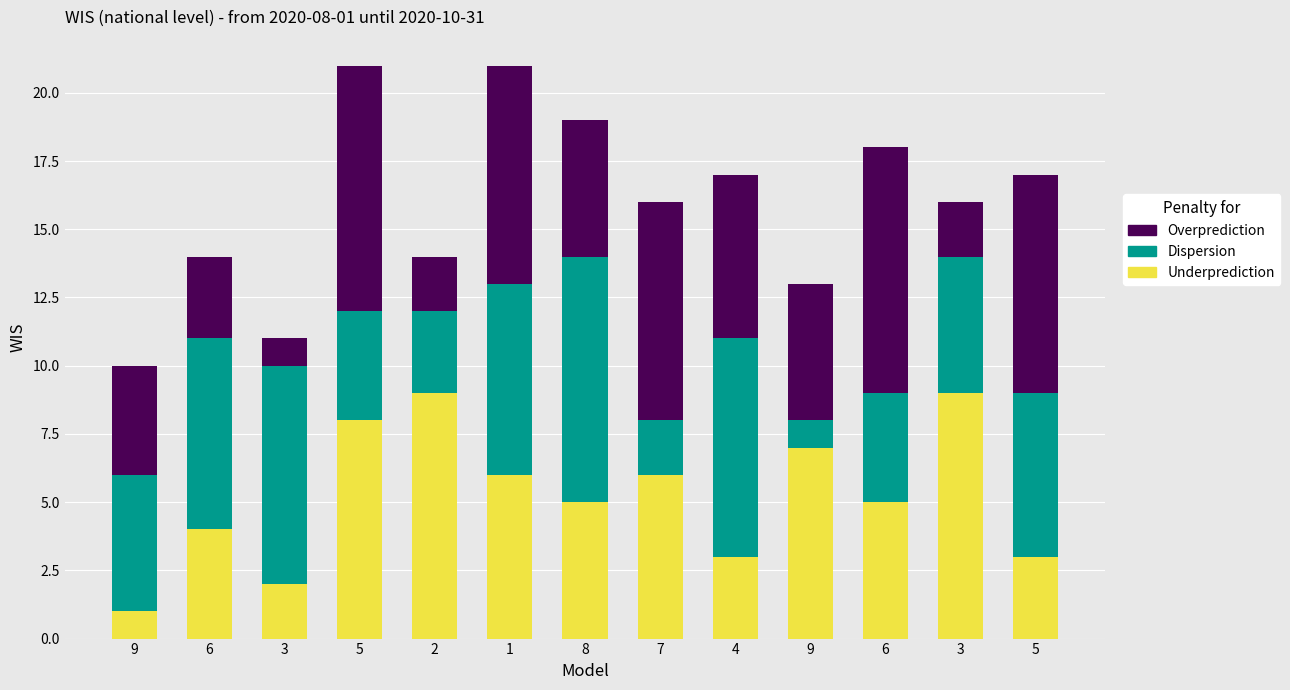

Does the chart contain any negative values?

No